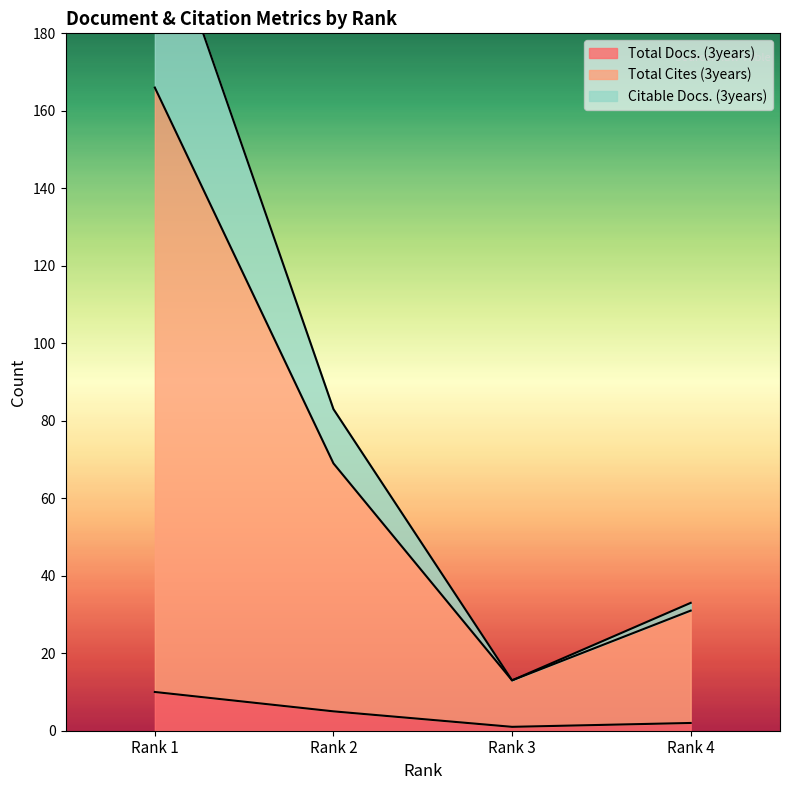

What is the value of the Total Docs. (3years) point at the 2nd from the left?

5